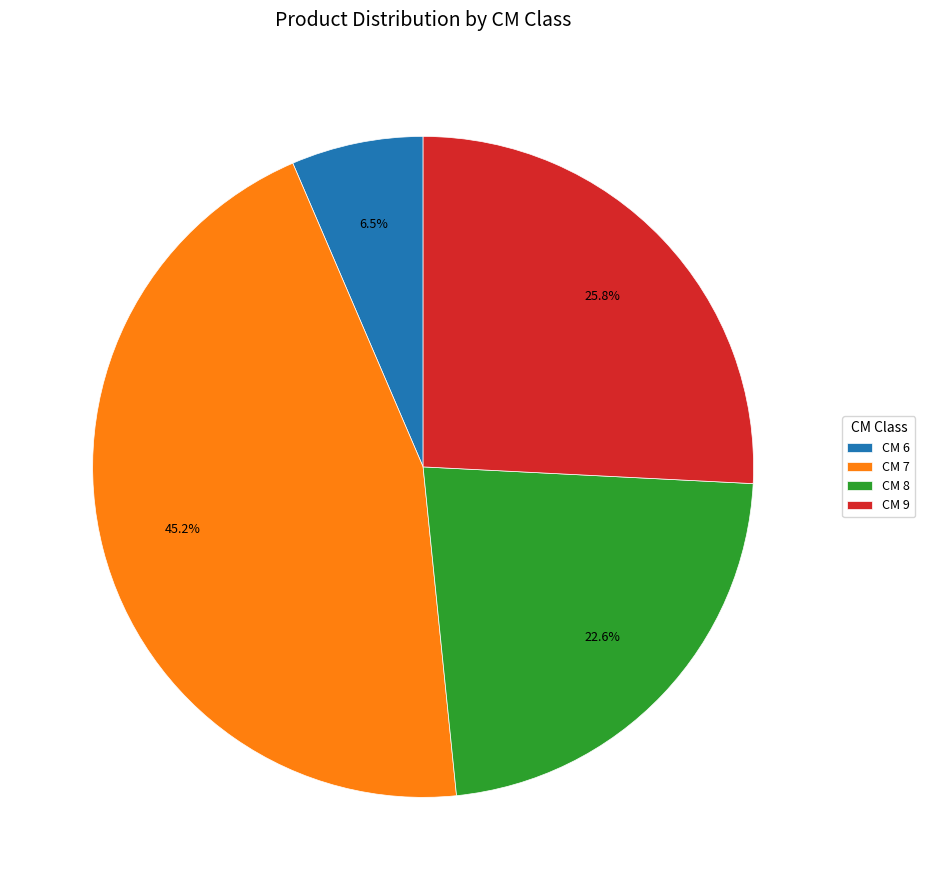

Between CM 7 and CM 6, which is larger?

CM 7